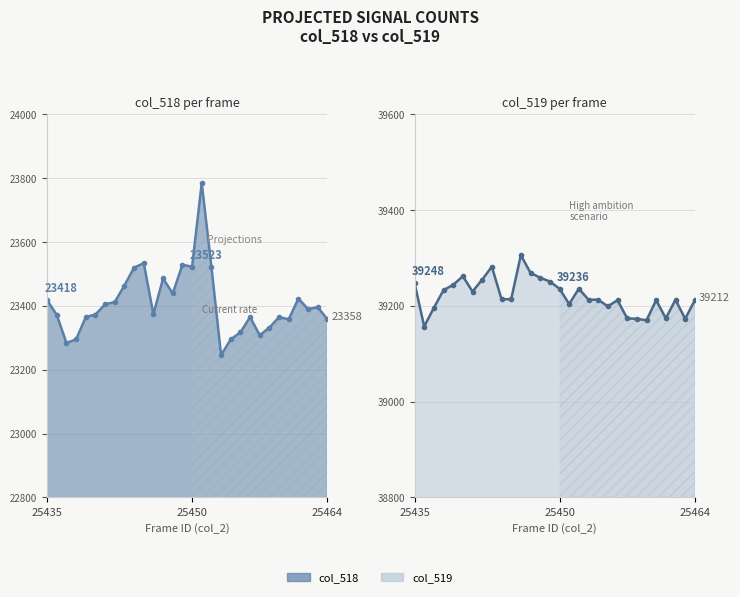

Which series has the largest range (max minus min)?

col_518_line